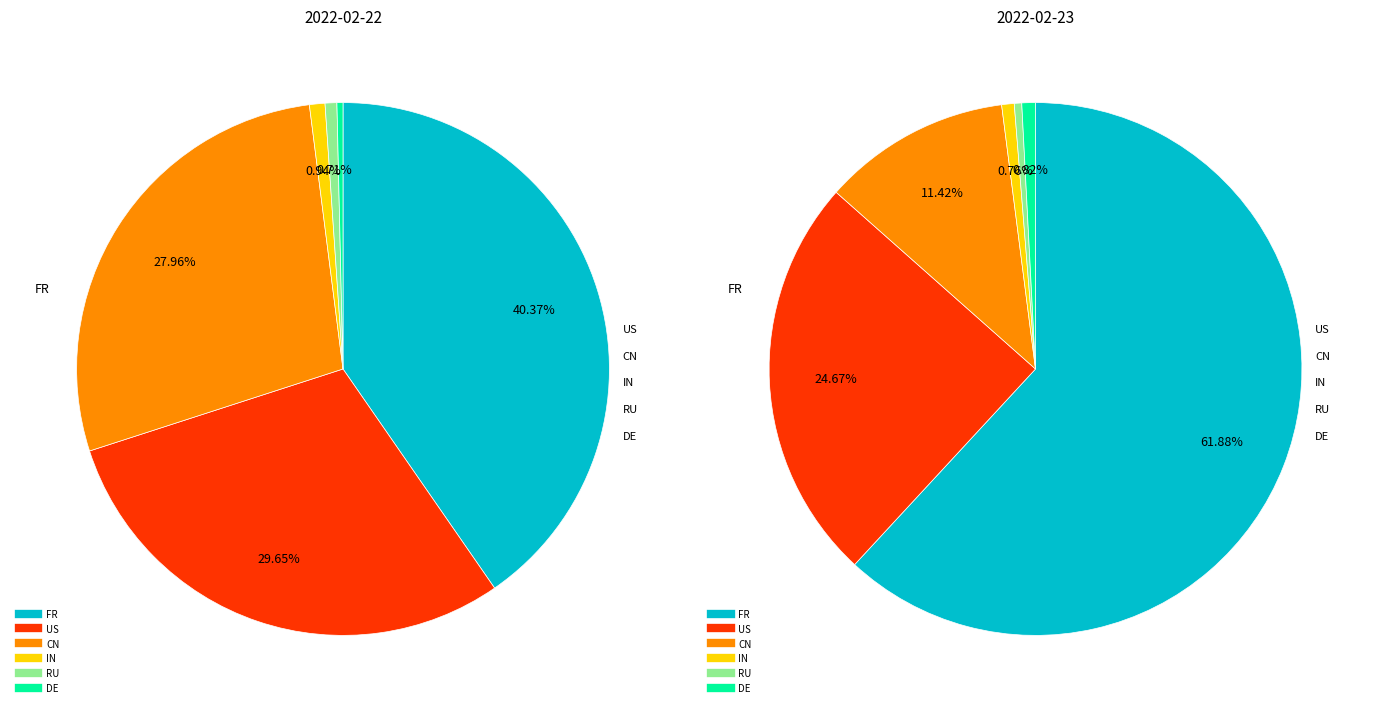

What is the total percentage of IN and DE?

1.3%